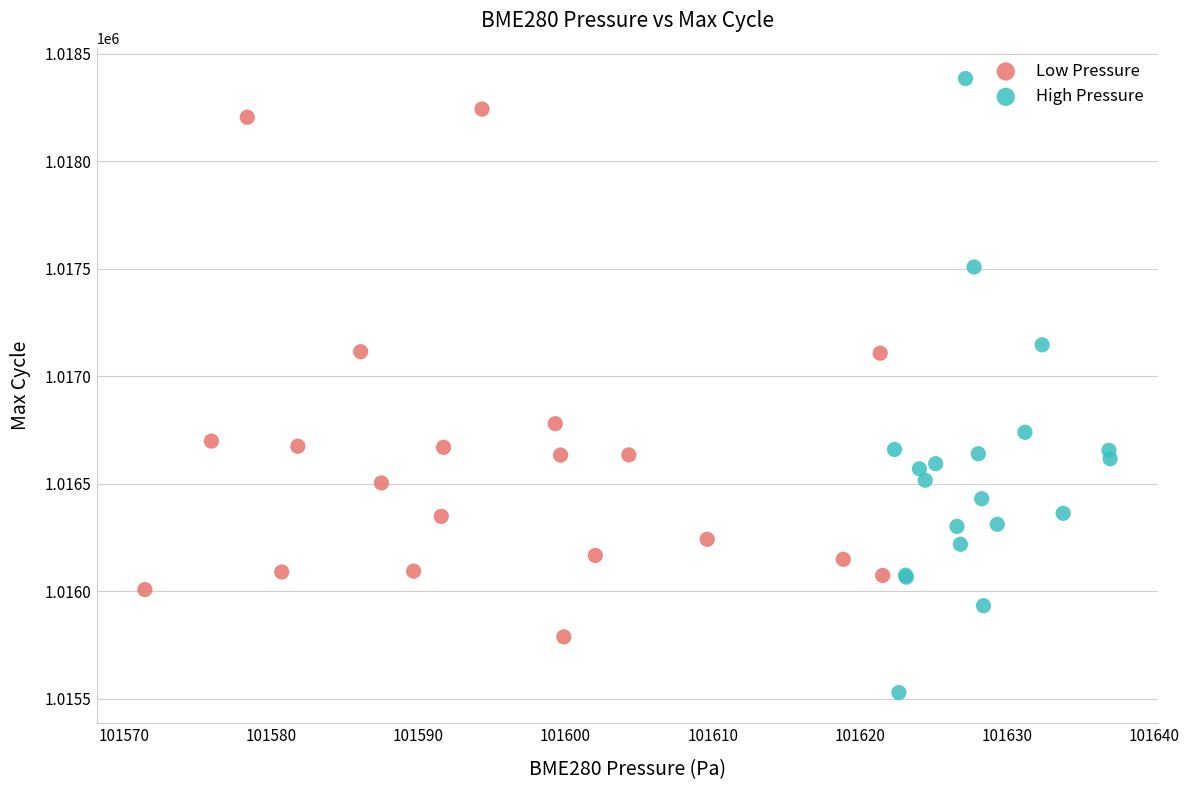

Which series has the widest spread of Y values?

High Pressure